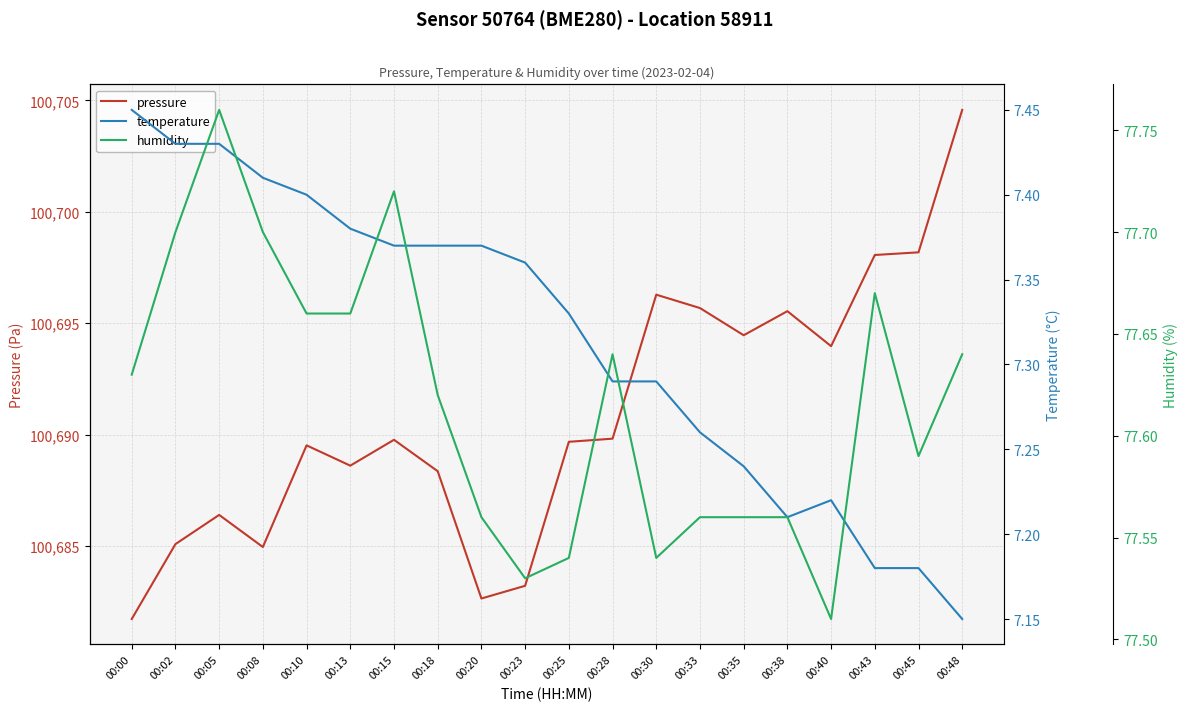

Which category has the highest value across all series?

00:48